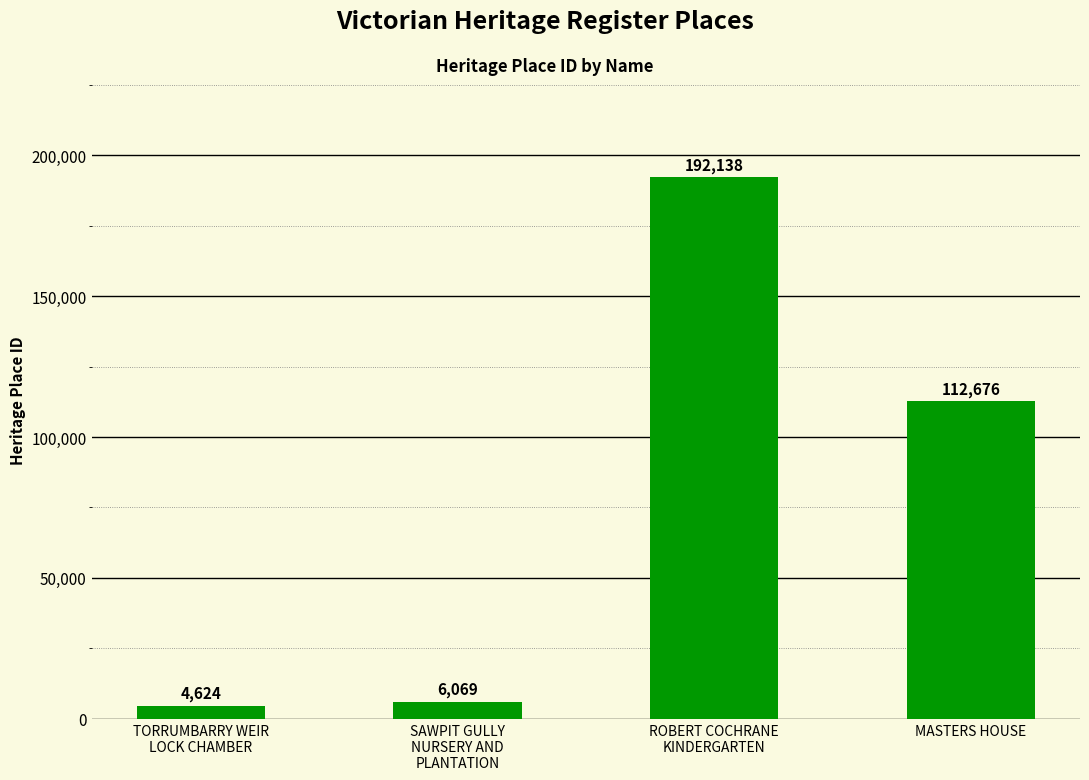

Reading left to right, extract all data points from this chart.

4624	6069	192138	112676